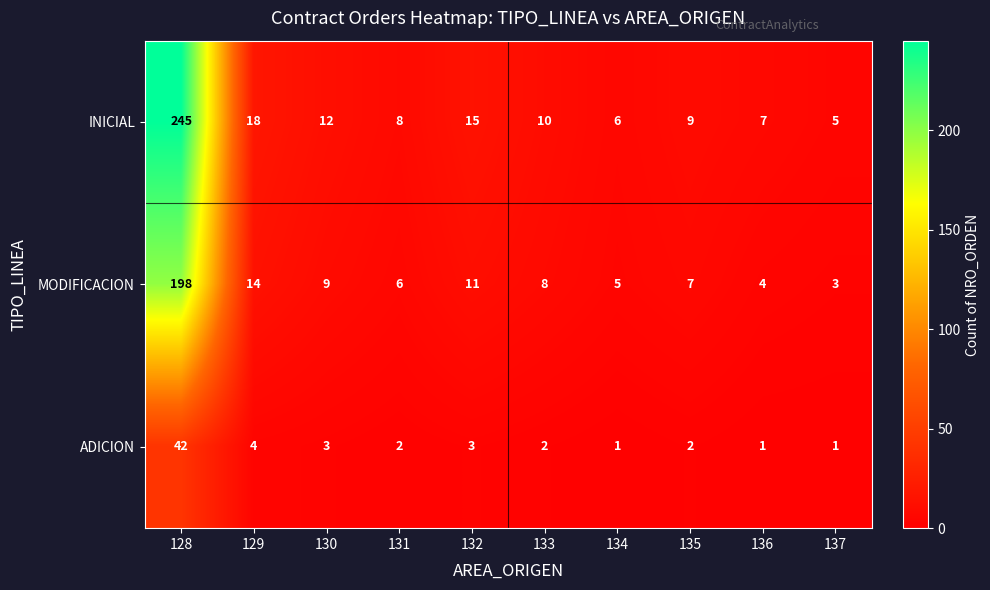

How many distinct data groups are displayed?

3